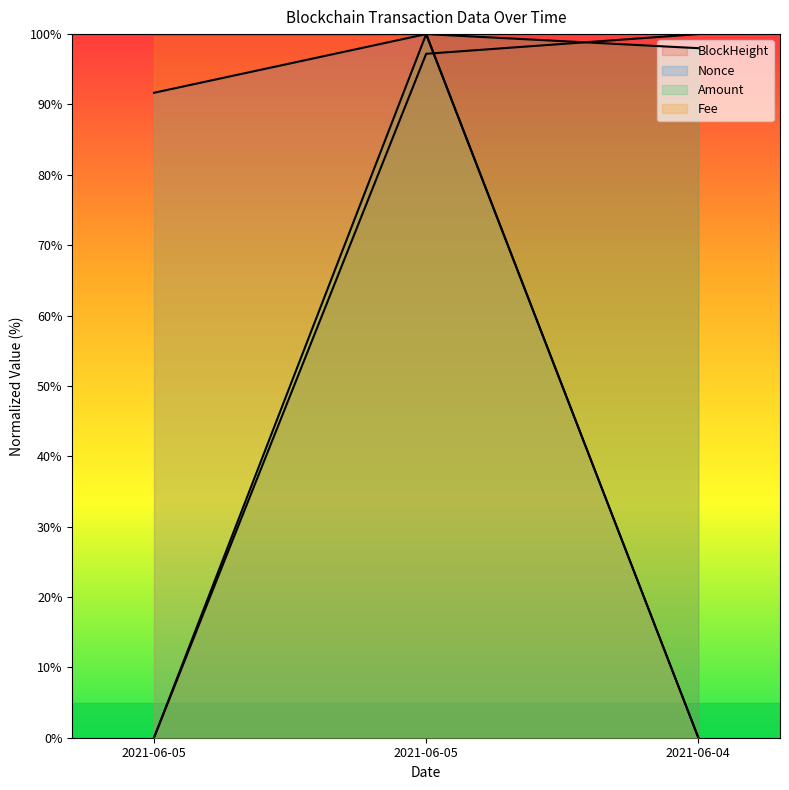

How many values in Amount are above zero?

2